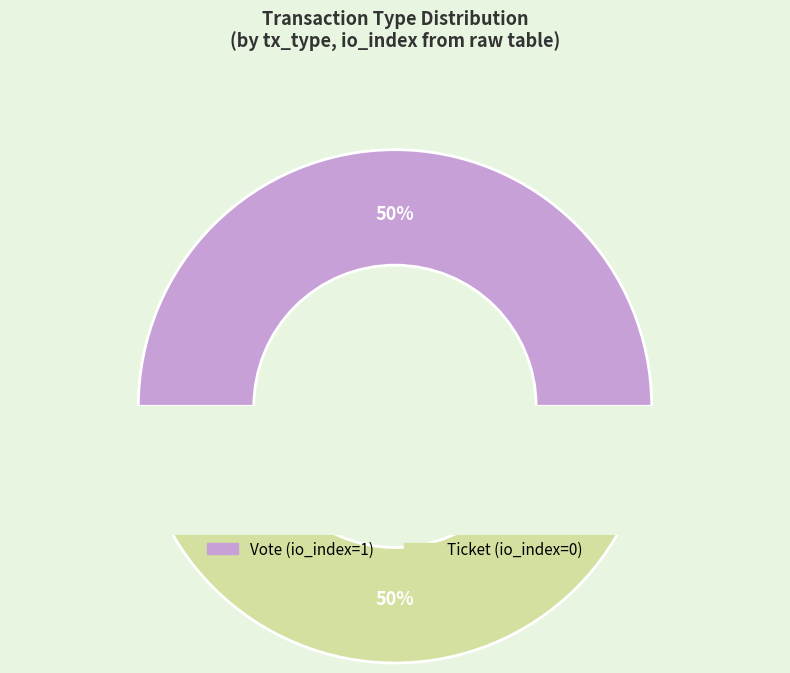

Does Ticket (io_index=0) represent more than half of the total?

No